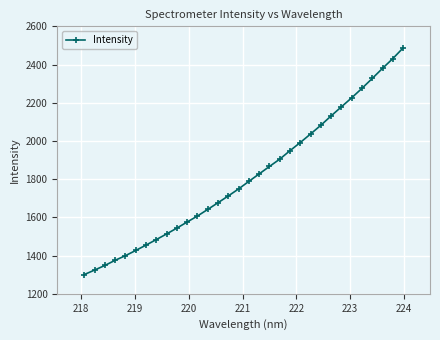

What is the average value?

1813.0